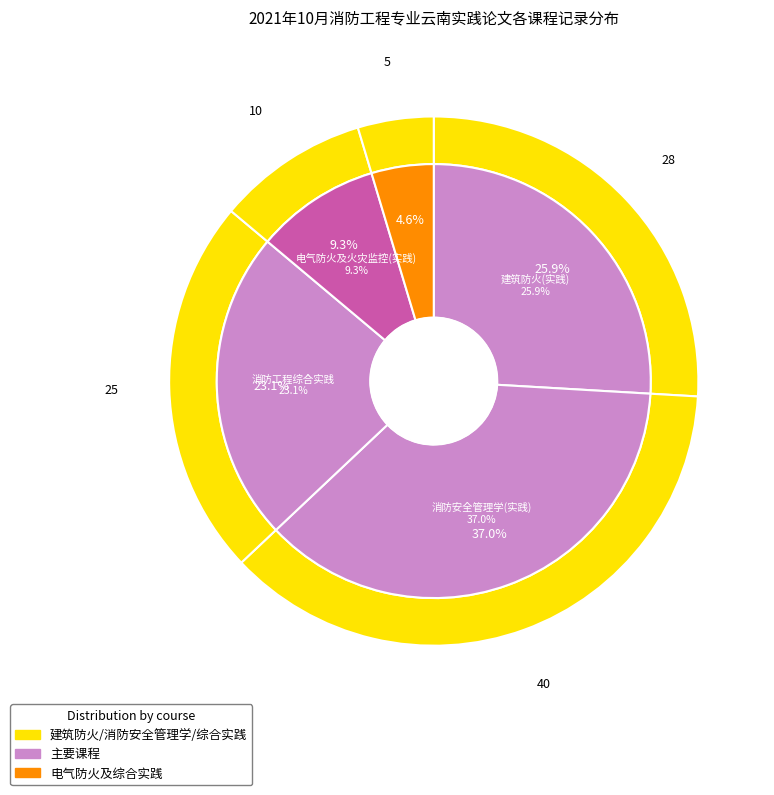

Which has a higher value, 建筑防火(实践) or 消防工程综合实践?

建筑防火(实践)